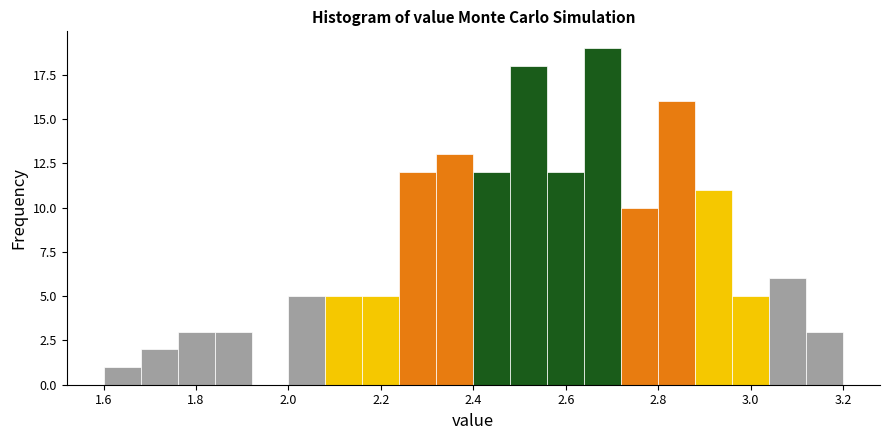

Reading left to right, list every bar in this chart as the range it spans on the x-axis followed by its height. The values are not printed on the chart, so give them approximately, as read against the axis.

1.60 to 1.68: 1
1.68 to 1.76: 2
1.76 to 1.84: 3
1.84 to 1.92: 3
1.92 to 2.00: 0
2.00 to 2.08: 5
2.08 to 2.16: 5
2.16 to 2.24: 5
2.24 to 2.32: 12
2.32 to 2.40: 13
2.40 to 2.48: 12
2.48 to 2.56: 18
2.56 to 2.64: 12
2.64 to 2.72: 19
2.72 to 2.80: 10
2.80 to 2.88: 16
2.88 to 2.96: 11
2.96 to 3.04: 5
3.04 to 3.12: 6
3.12 to 3.20: 3